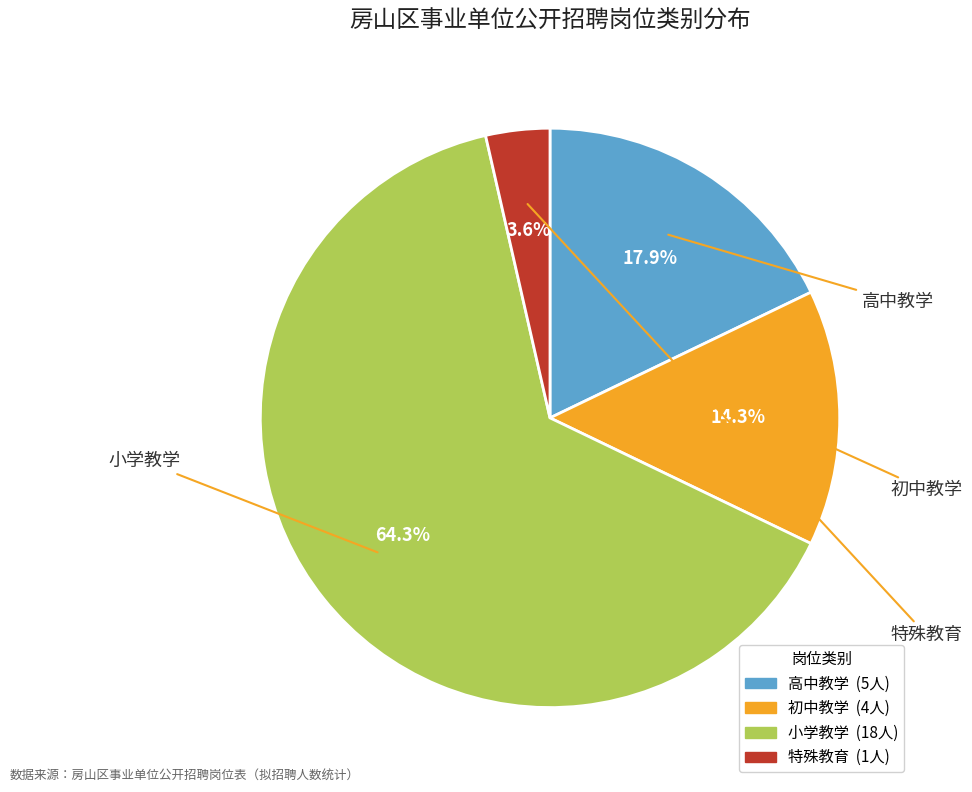

To the nearest percent, what is the average slice percentage?

25%